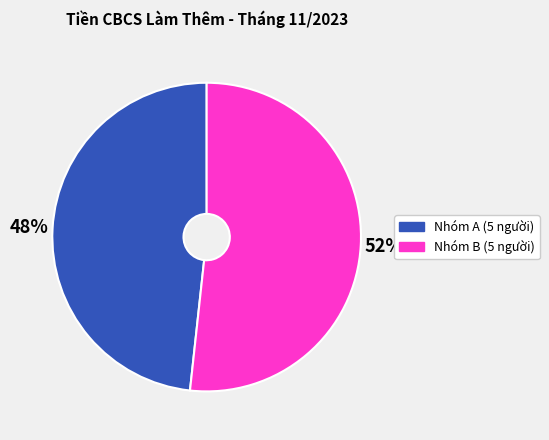

Is there any slice that represents more than half of the pie?

Yes